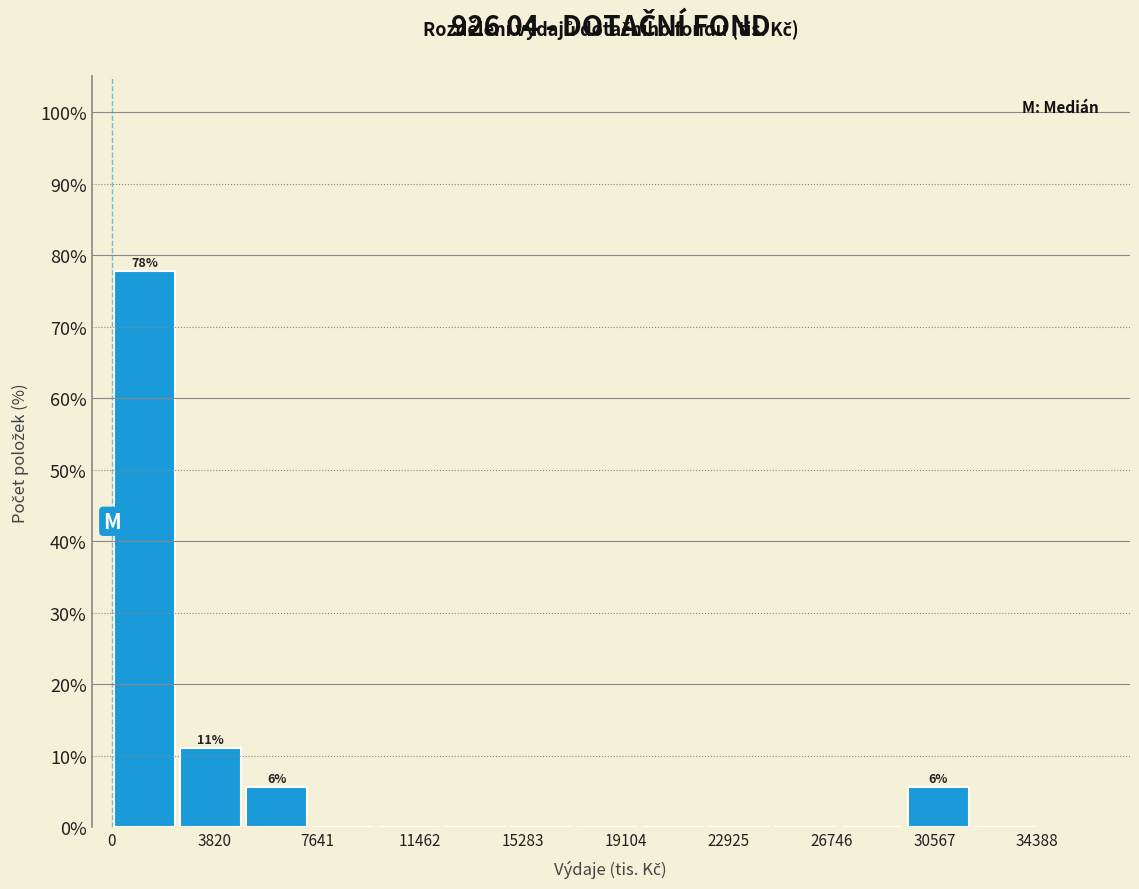

Which range on the x-axis has the tallest bar?

0 to 2500